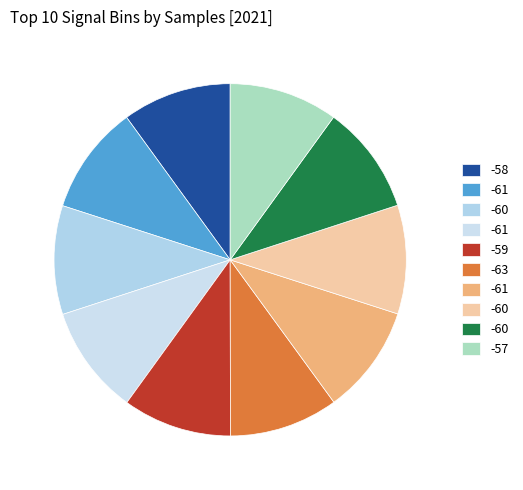

How many slices are in this pie chart?

10